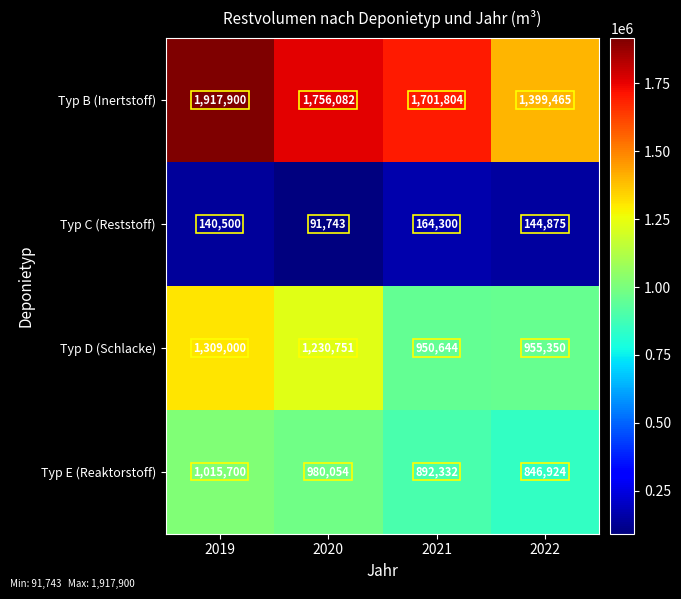

The value of Typ E (Reaktorstoff) at 2020 is 980054. True or false?

True